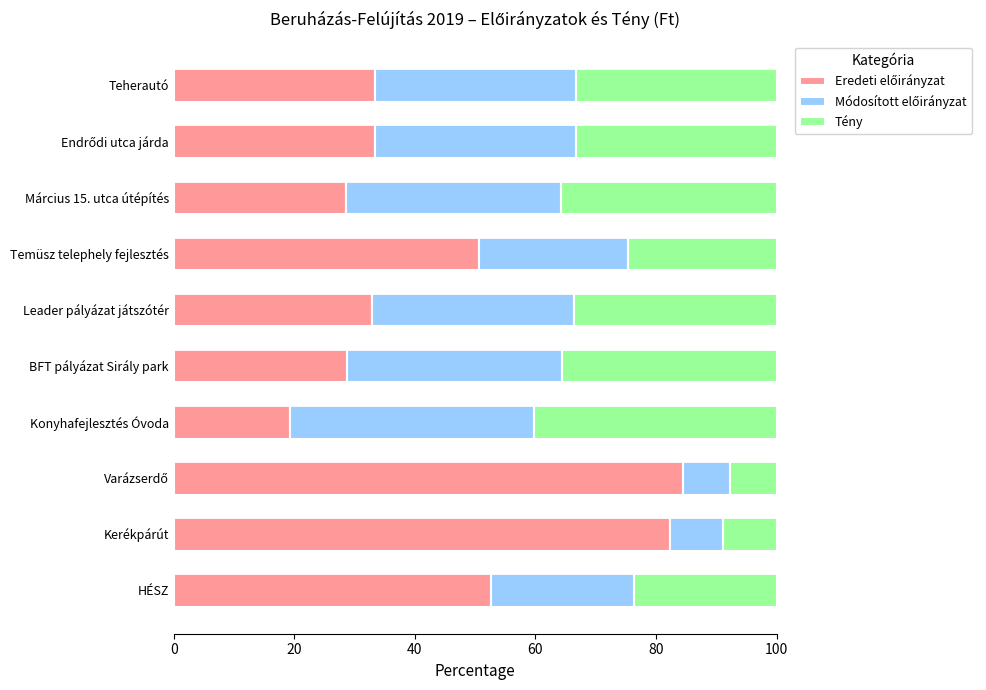

What is the total value across all series at Kerékpárút?

100.0